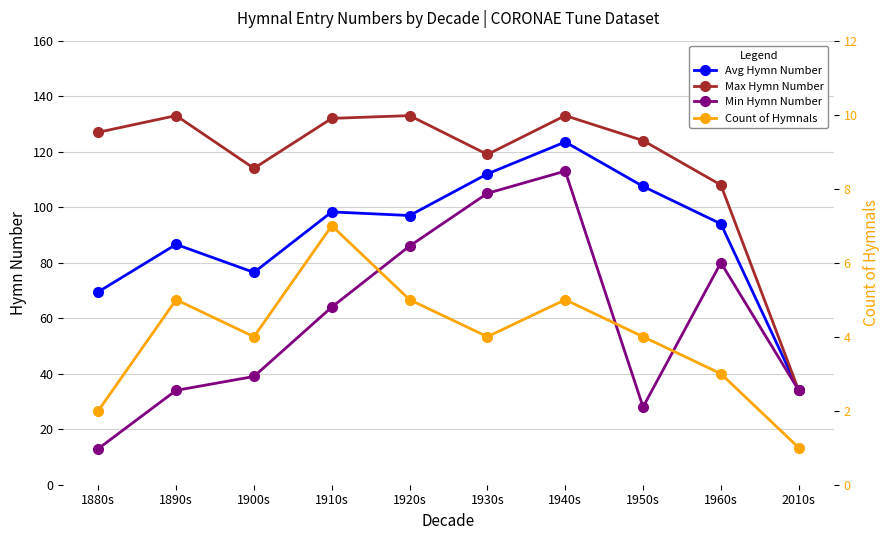

At which label is Count of Hymnals closest to 4?

1900s